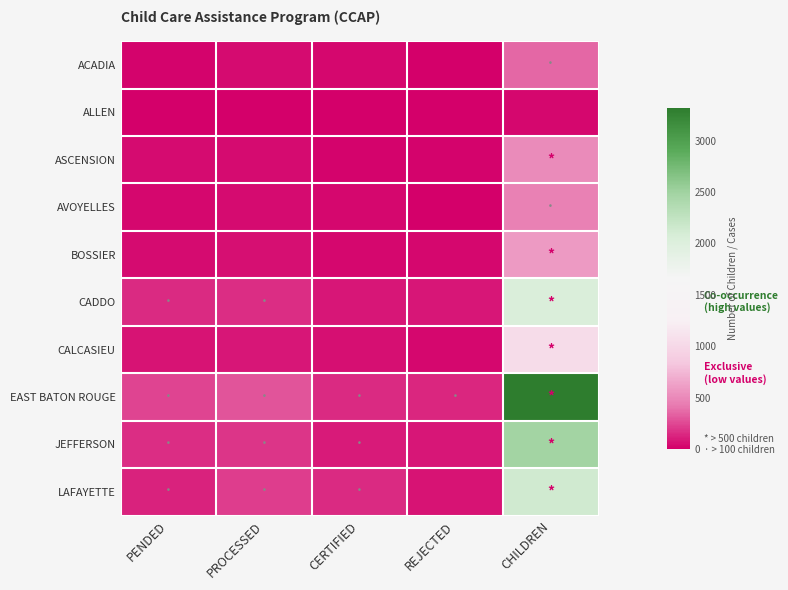

Reading left to right, list all the values displayed in this chart.

ACADIA: PENDED=19	PROCESSED=43	CERTIFIED=31	REJECTED=12	CHILDREN=363
ALLEN: PENDED=4	PROCESSED=3	CERTIFIED=1	REJECTED=2	CHILDREN=32
ASCENSION: PENDED=40	PROCESSED=46	CERTIFIED=21	REJECTED=25	CHILDREN=509
AVOYELLES: PENDED=38	PROCESSED=41	CERTIFIED=29	REJECTED=12	CHILDREN=458
BOSSIER: PENDED=47	PROCESSED=53	CERTIFIED=27	REJECTED=26	CHILDREN=587
CADDO: PENDED=153	PROCESSED=166	CERTIFIED=85	REJECTED=81	CHILDREN=2038
CALCASIEU: PENDED=76	PROCESSED=90	CERTIFIED=54	REJECTED=36	CHILDREN=1047
EAST BATON ROUGE: PENDED=237	PROCESSED=287	CERTIFIED=155	REJECTED=132	CHILDREN=3320
JEFFERSON: PENDED=162	PROCESSED=184	CERTIFIED=103	REJECTED=81	CHILDREN=2480
LAFAYETTE: PENDED=129	PROCESSED=218	CERTIFIED=143	REJECTED=75	CHILDREN=2130